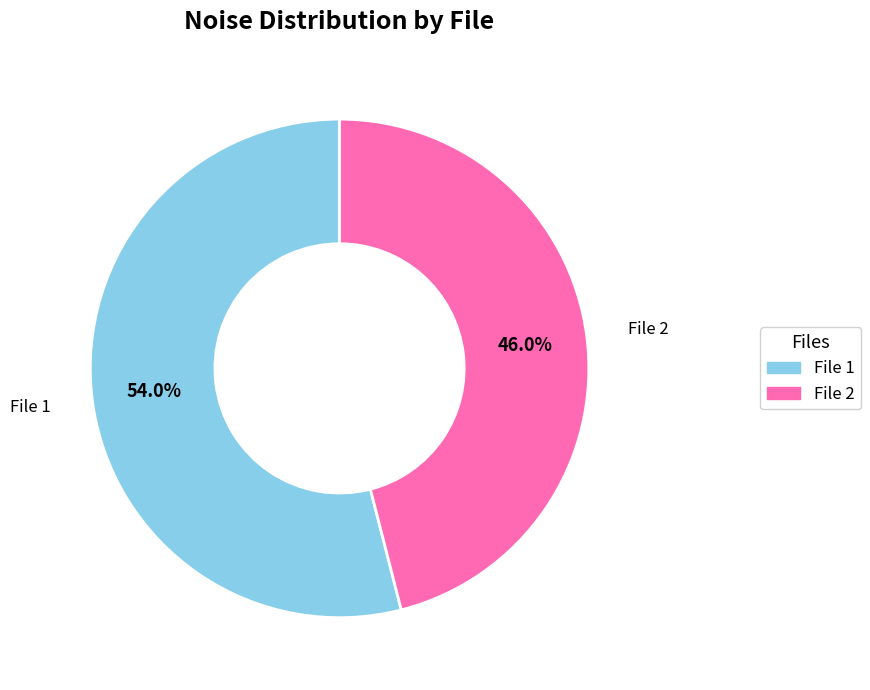

How many segments does this pie chart have?

2